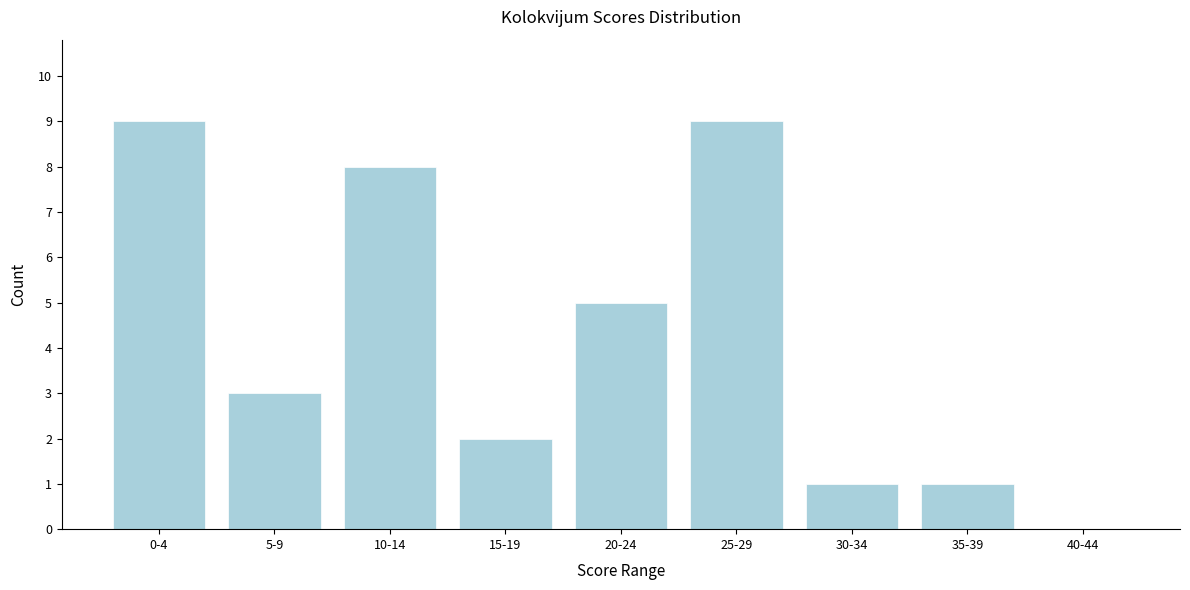

Reading right to left, what are all the values shown in this chart?

40-44=0	35-39=1	30-34=1	25-29=9	20-24=5	15-19=2	10-14=8	5-9=3	0-4=9